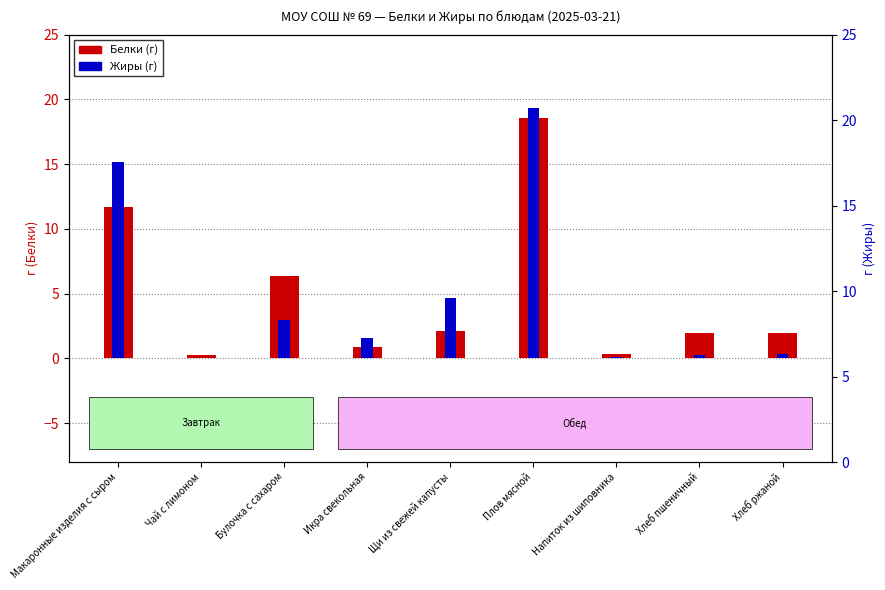

What are all the series names shown in the legend?

Белки, Жиры